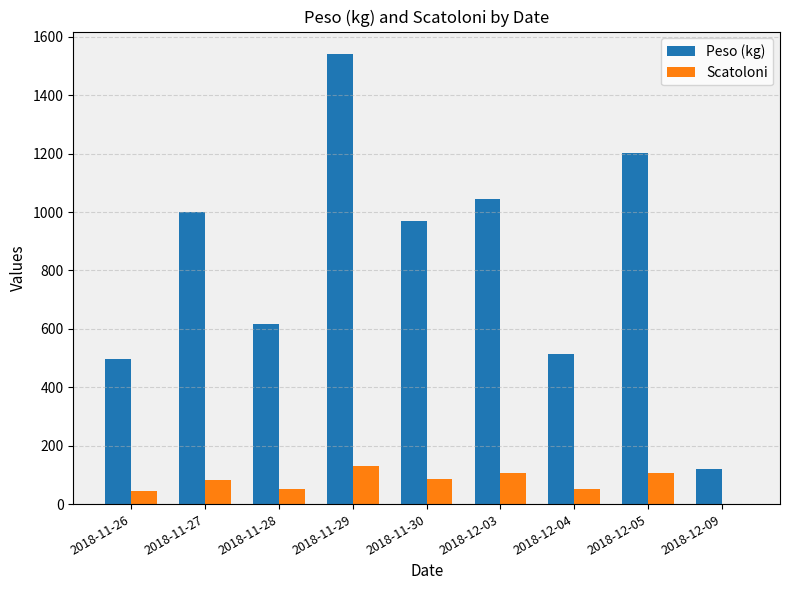

What is the maximum value for Peso (kg)?

1541.0